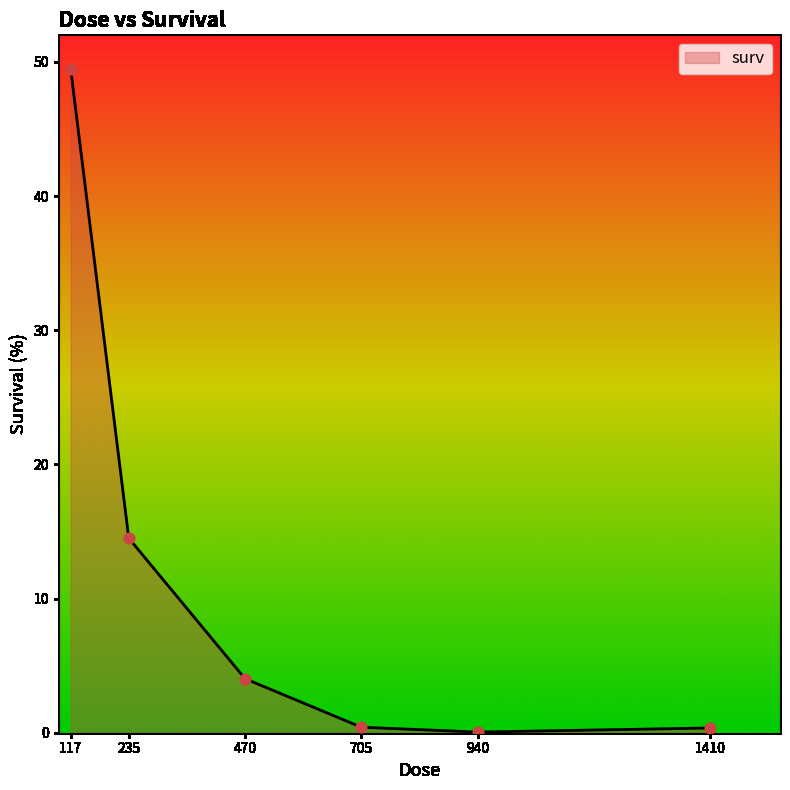

What is the change in value from 470 to 1410?

-3.7